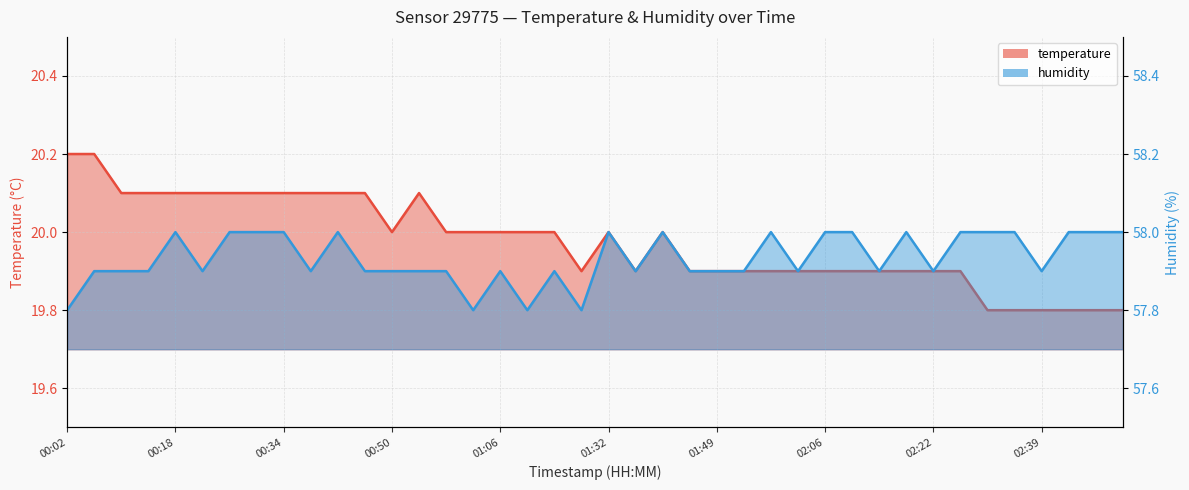

What is the greatest value displayed?

58.0